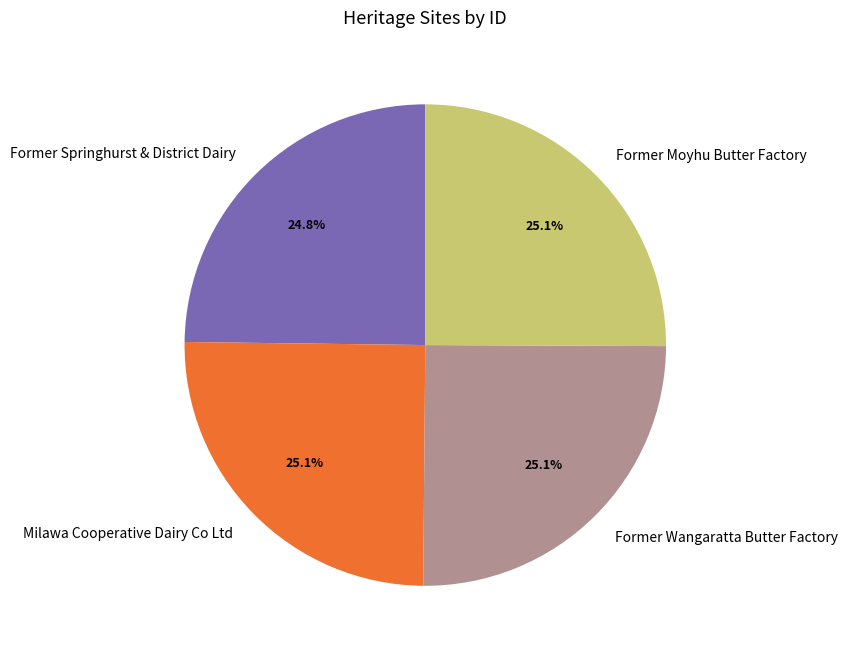

Is there any slice that represents more than half of the pie?

No